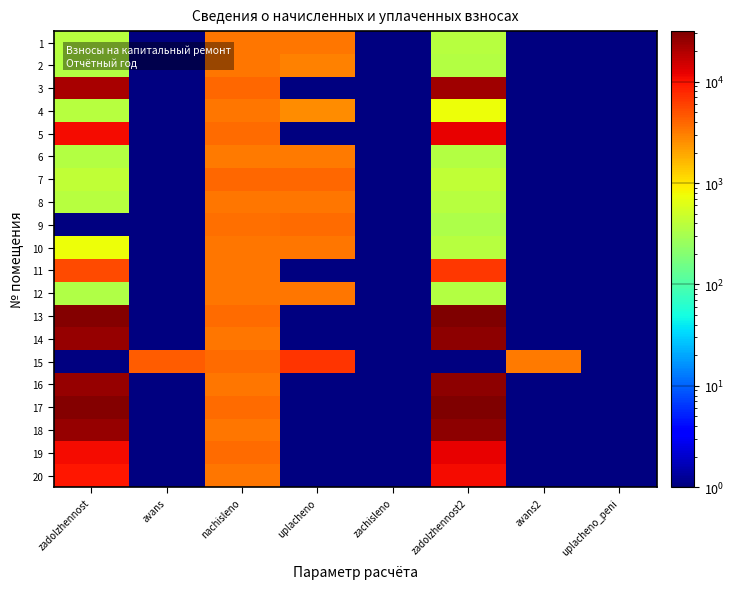

What is the difference between the highest and lowest values at avans?

4445.6